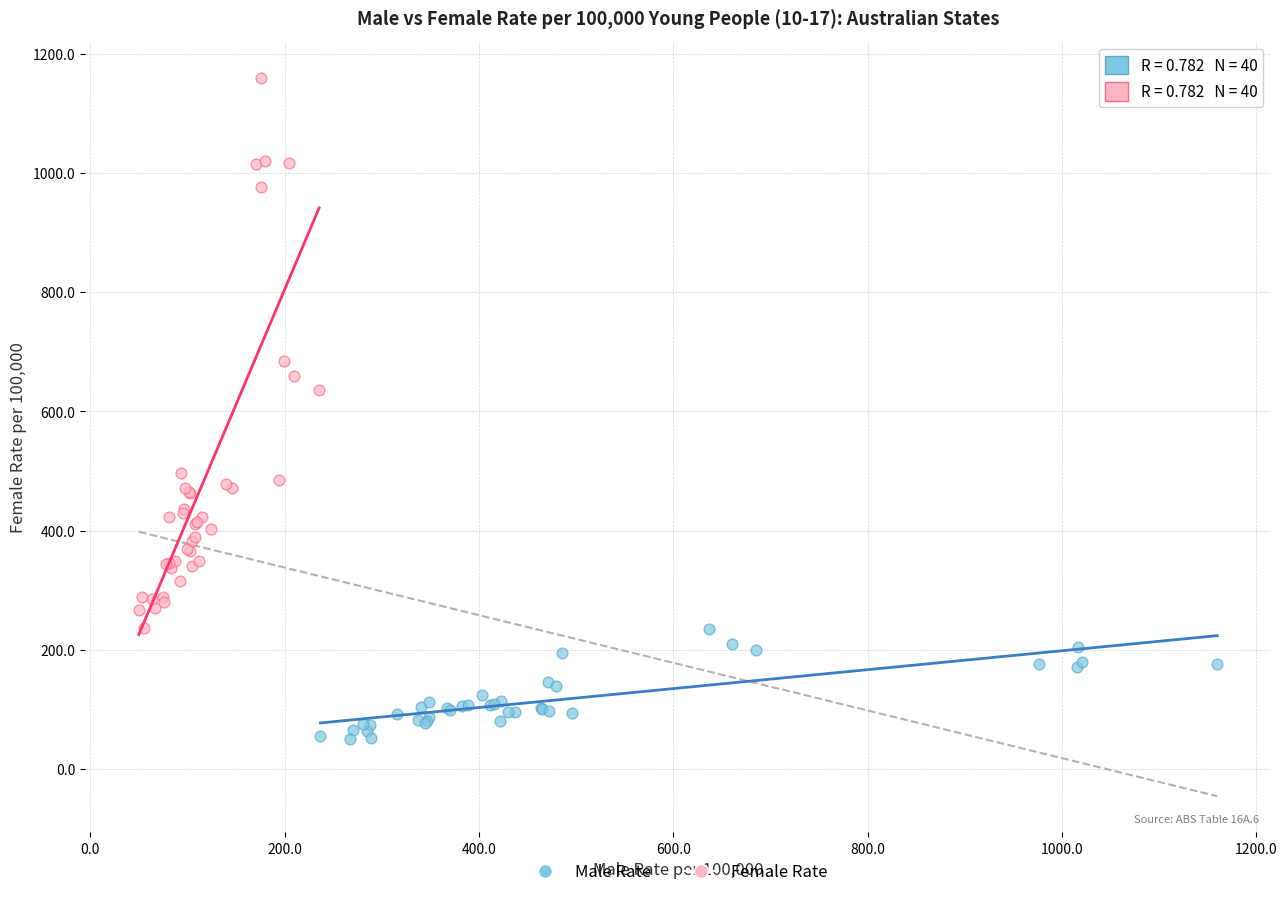

Which series reaches the minimum Y coordinate?

Male Rate